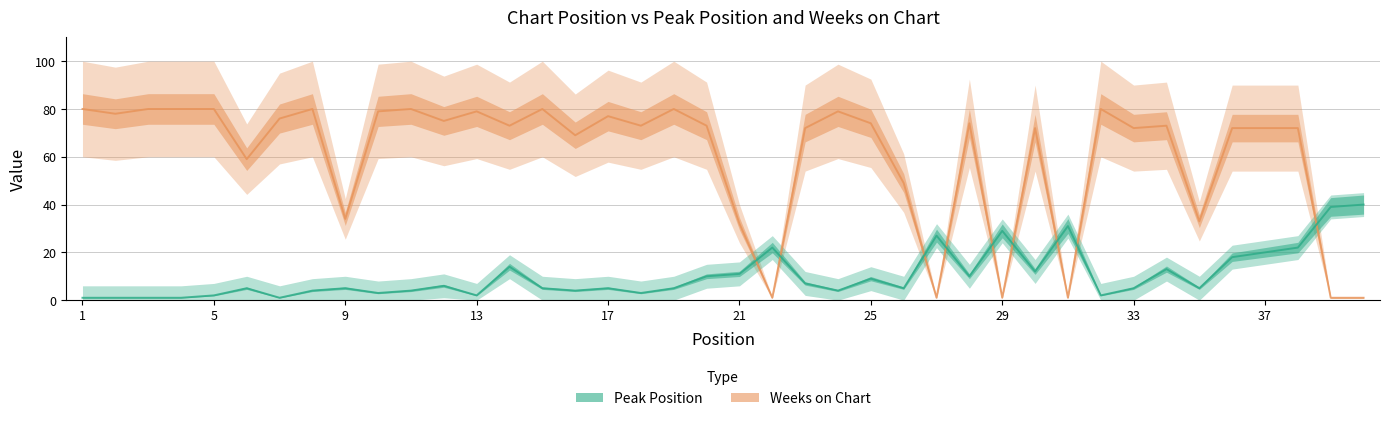

Does the chart display data point markers on the line(s)?

No